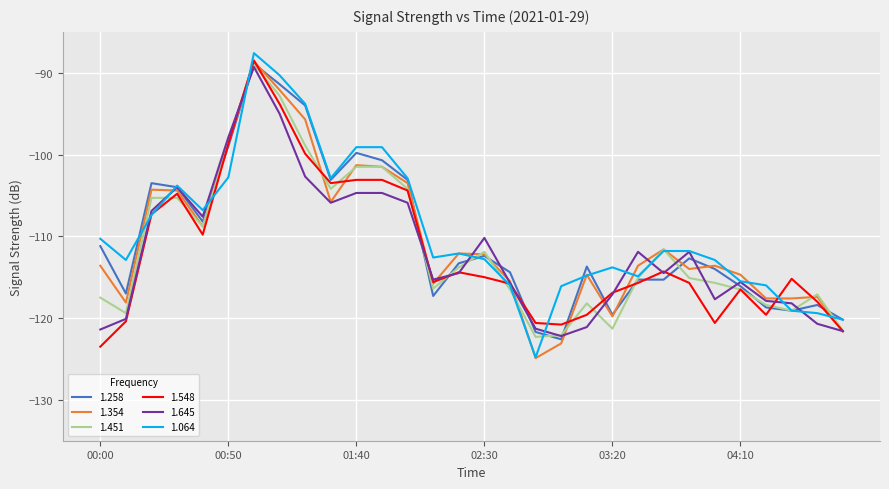

Which series ends up on top after the final intersection of 1.064 and 1.354?

1.064